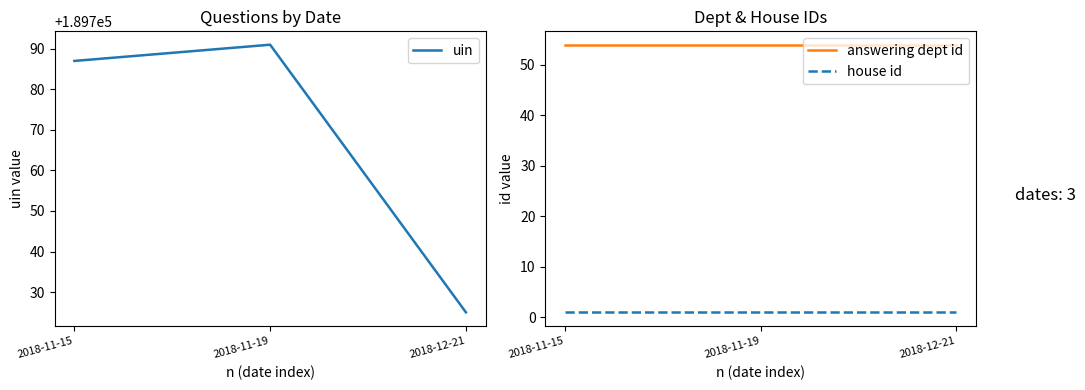

What is the average value of the uin series?

189768